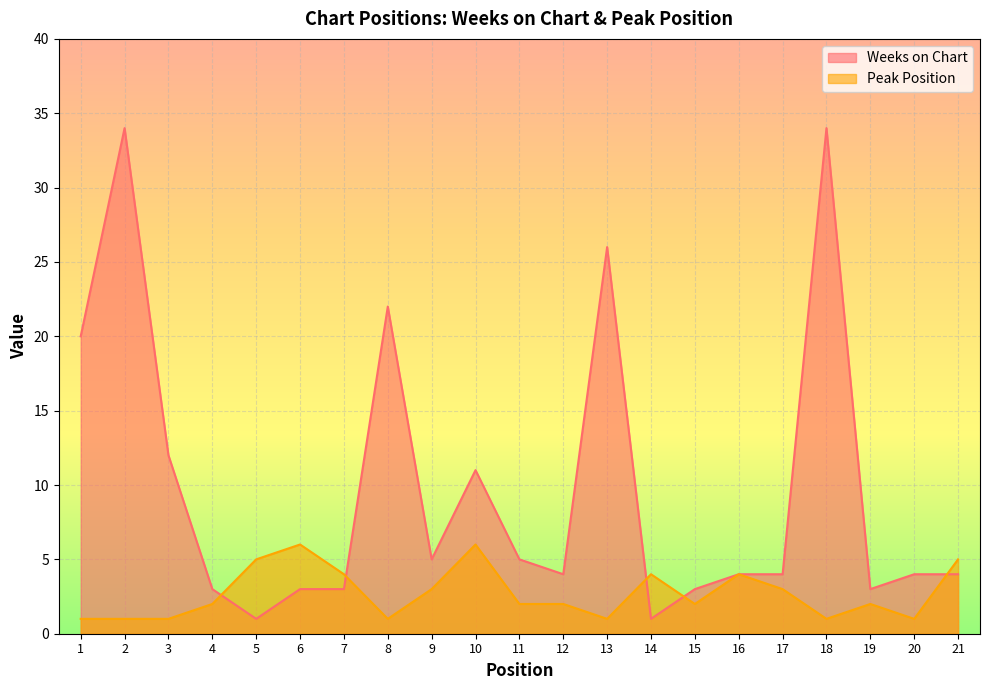

What are all the series names shown in the legend?

Weeks on Chart, Peak Position